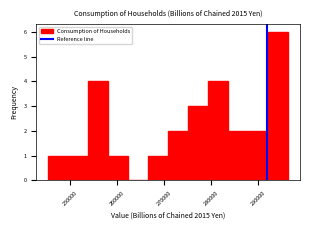

Reading left to right, transcribe this chart: for each bar, give the range it covers on the x-axis and its height. Neither the bar edges nor the heights are printed on the chart, so give them approximately, as read against the axes.

245000 to 250000: 1
250000 to 254000: 1
254000 to 258000: 4
258000 to 262000: 1
262000 to 267000: 0
267000 to 271000: 1
271000 to 275000: 2
275000 to 279000: 3
279000 to 284000: 4
284000 to 288000: 2
288000 to 292000: 2
292000 to 296000: 6